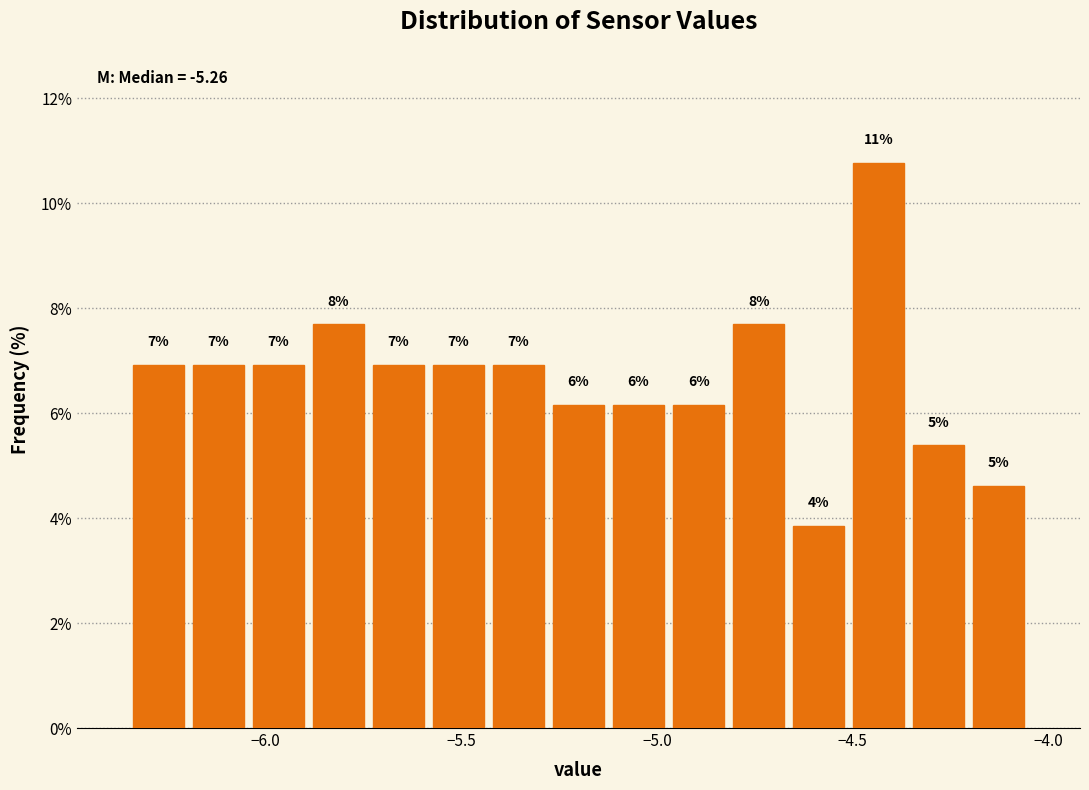

Around what value on the x-axis is the tallest bar? Give the approximate position of its centre, as read against the axis.

-4.45